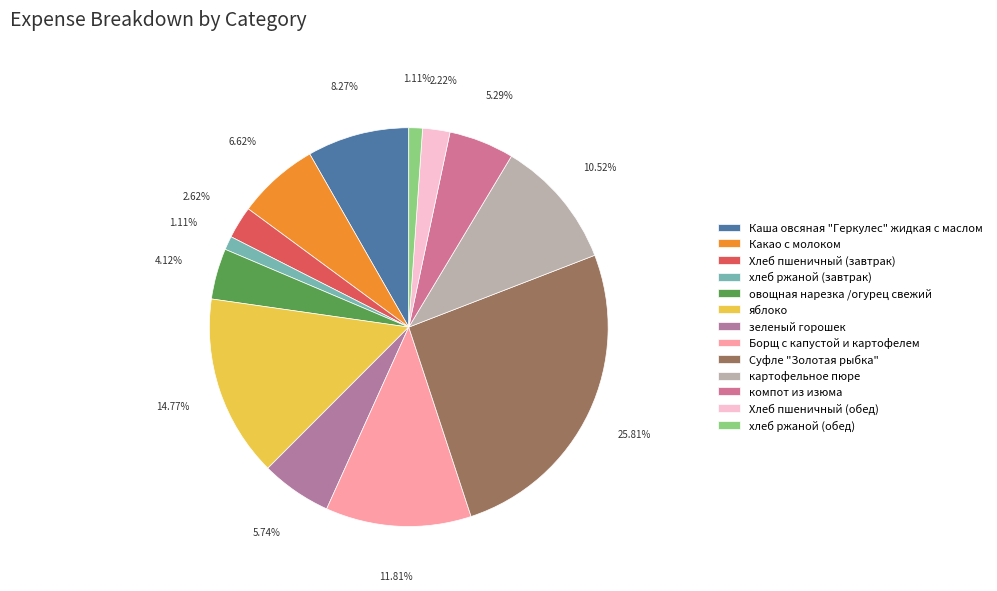

Rank the categories by value from lowest to highest.

хлеб ржаной (завтрак), хлеб ржаной (обед), Хлеб пшеничный (обед), Хлеб пшеничный (завтрак), овощная нарезка /огурец свежий, компот из изюма, зеленый горошек, Какао с молоком, Каша овсяная "Геркулес" жидкая с маслом, картофельное пюре, Борщ с капустой и картофелем, яблоко, Суфле "Золотая рыбка"